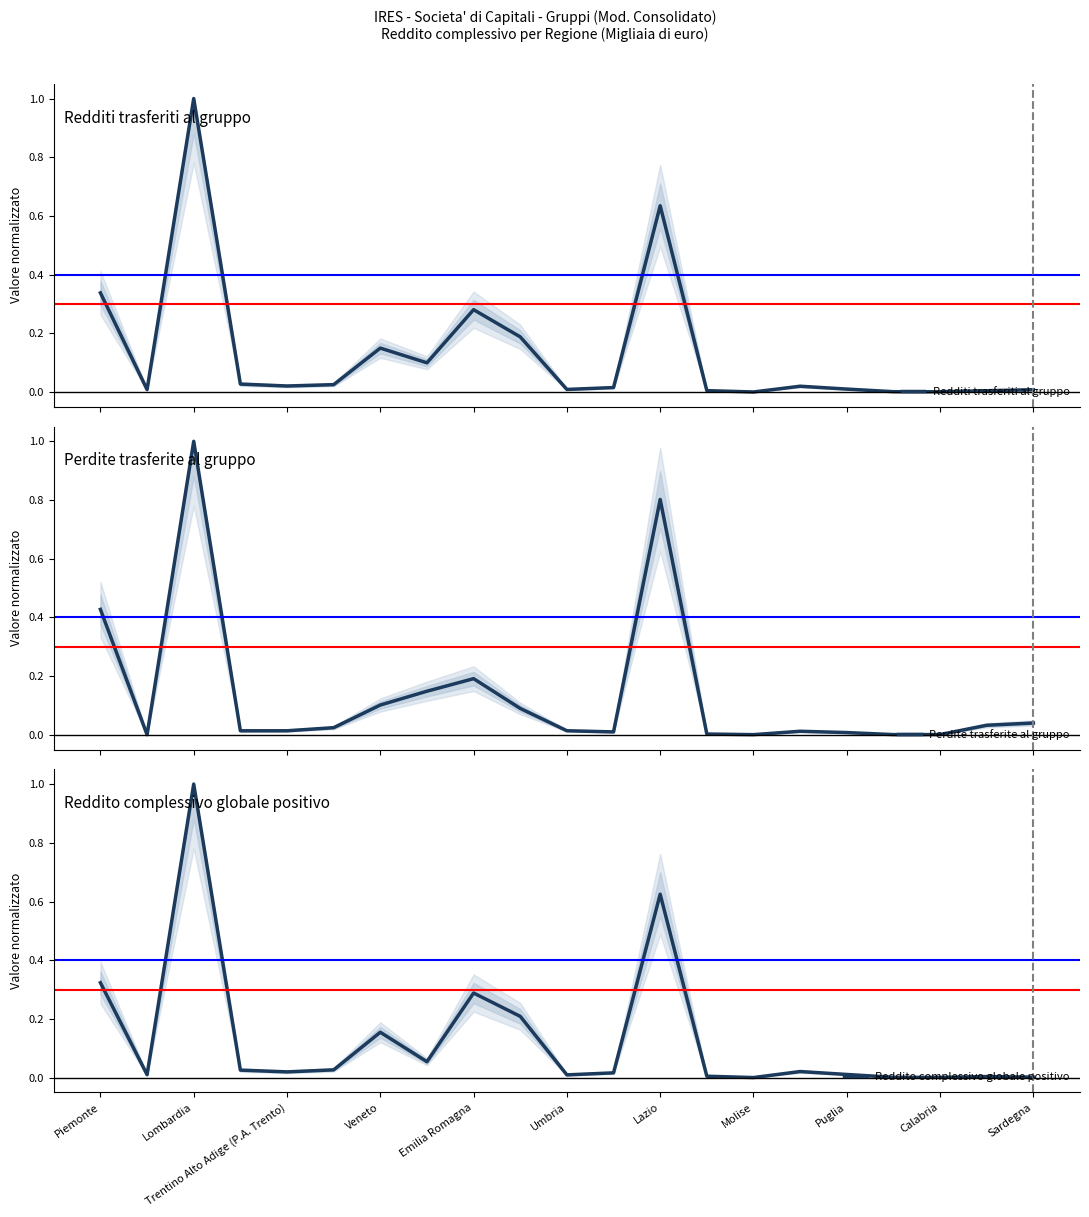

In Redditi trasferiti al gruppo, how many points are lower than both neighbors (excluding endpoints)?

6